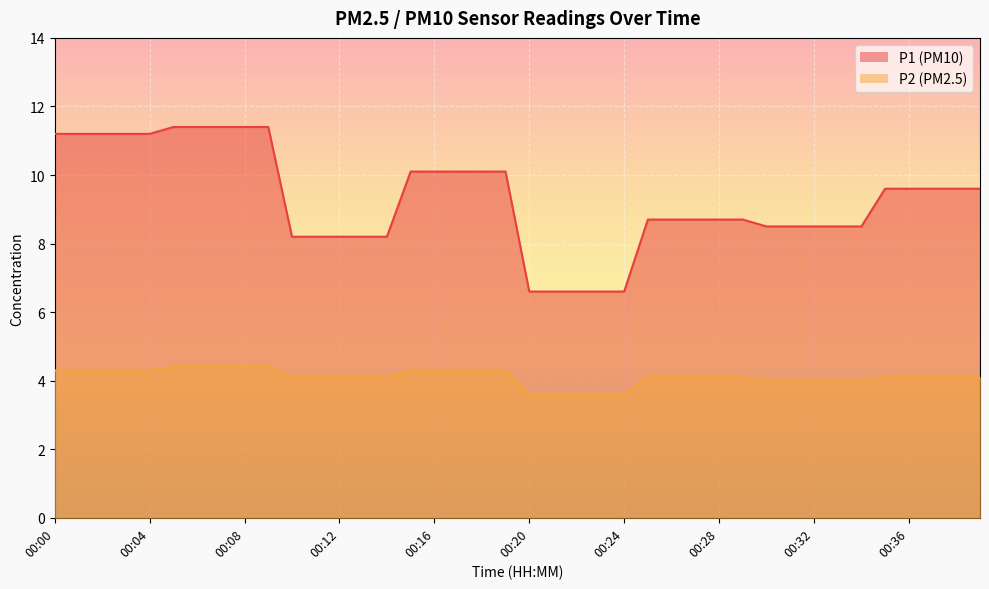

What is the minimum value for P2?

3.6